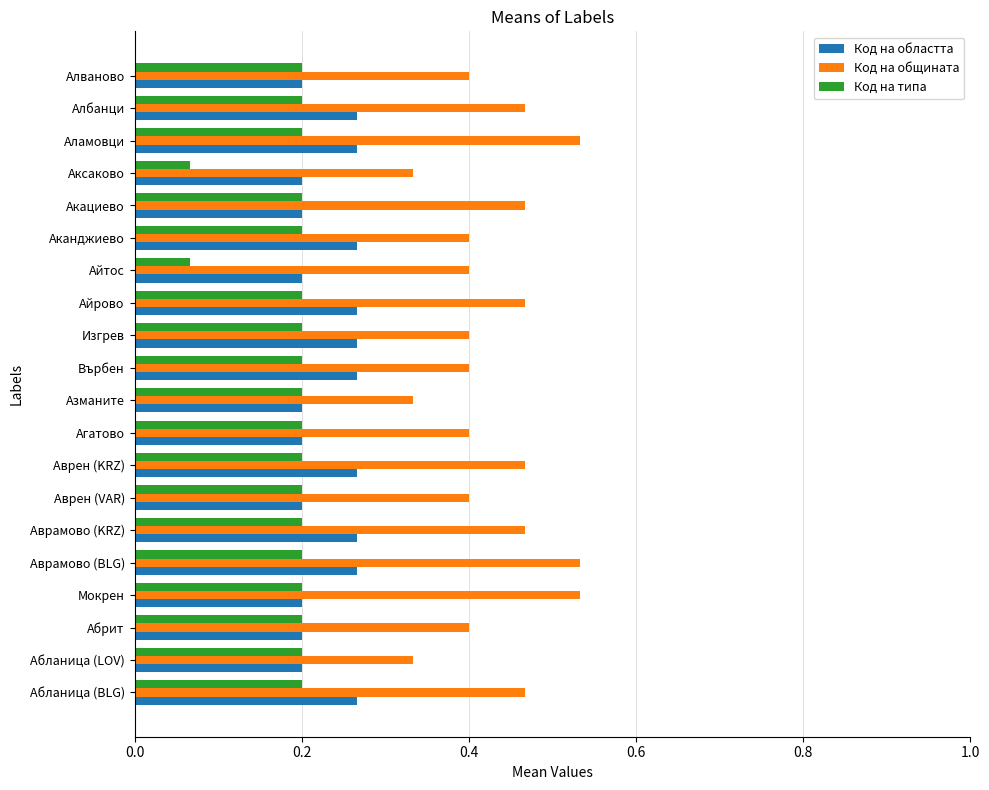

Which series has the largest total across all categories?

Код на общината